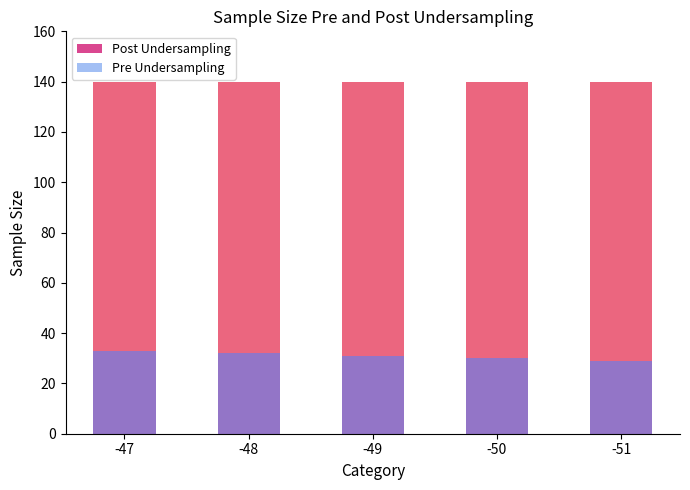

What is the total value across all series at -48?

172